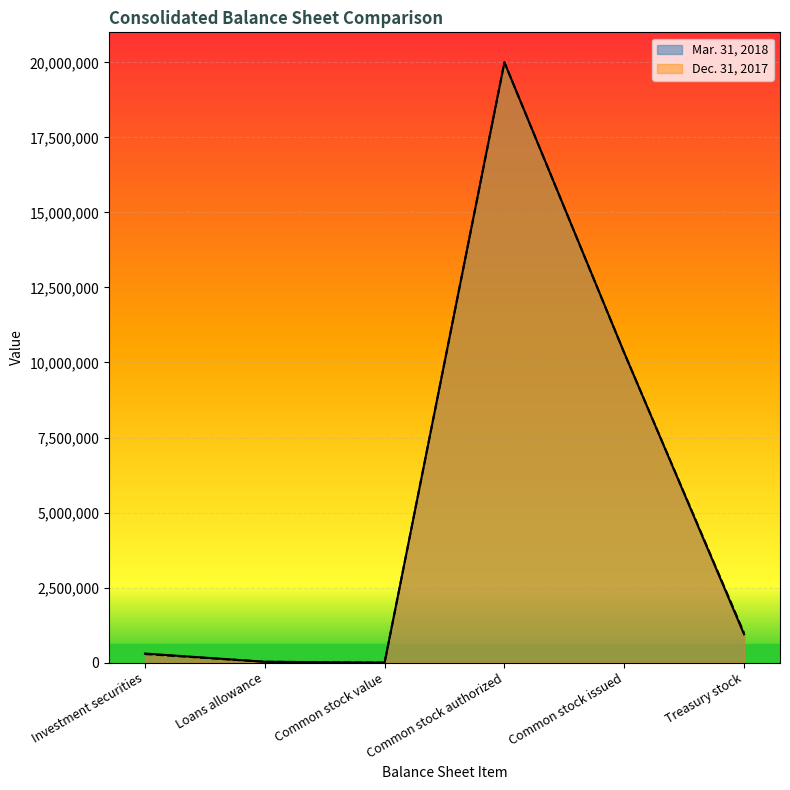

Rank the series by their average value, from highest to lowest.

Dec. 31, 2017, Mar. 31, 2018